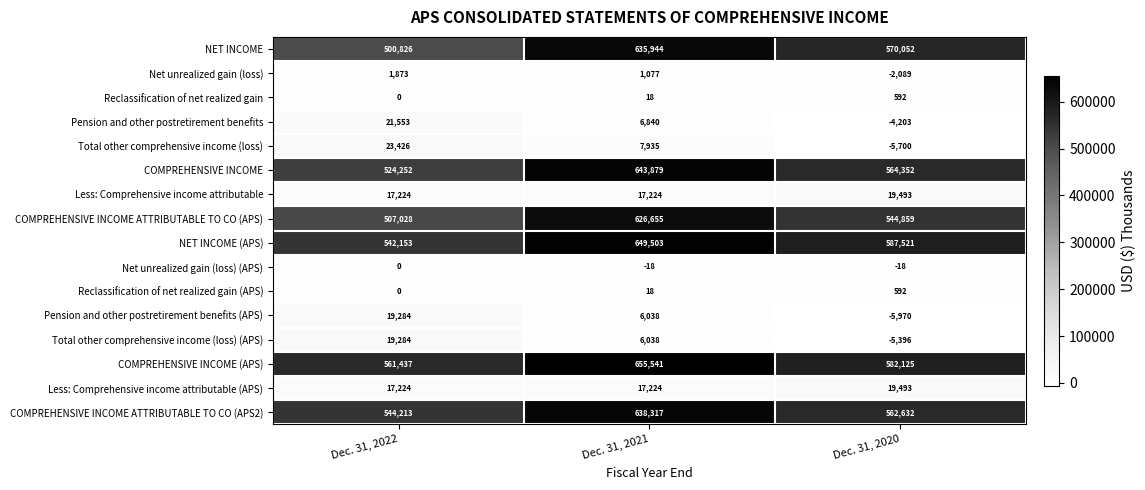

How many categories are shown in the chart?

3